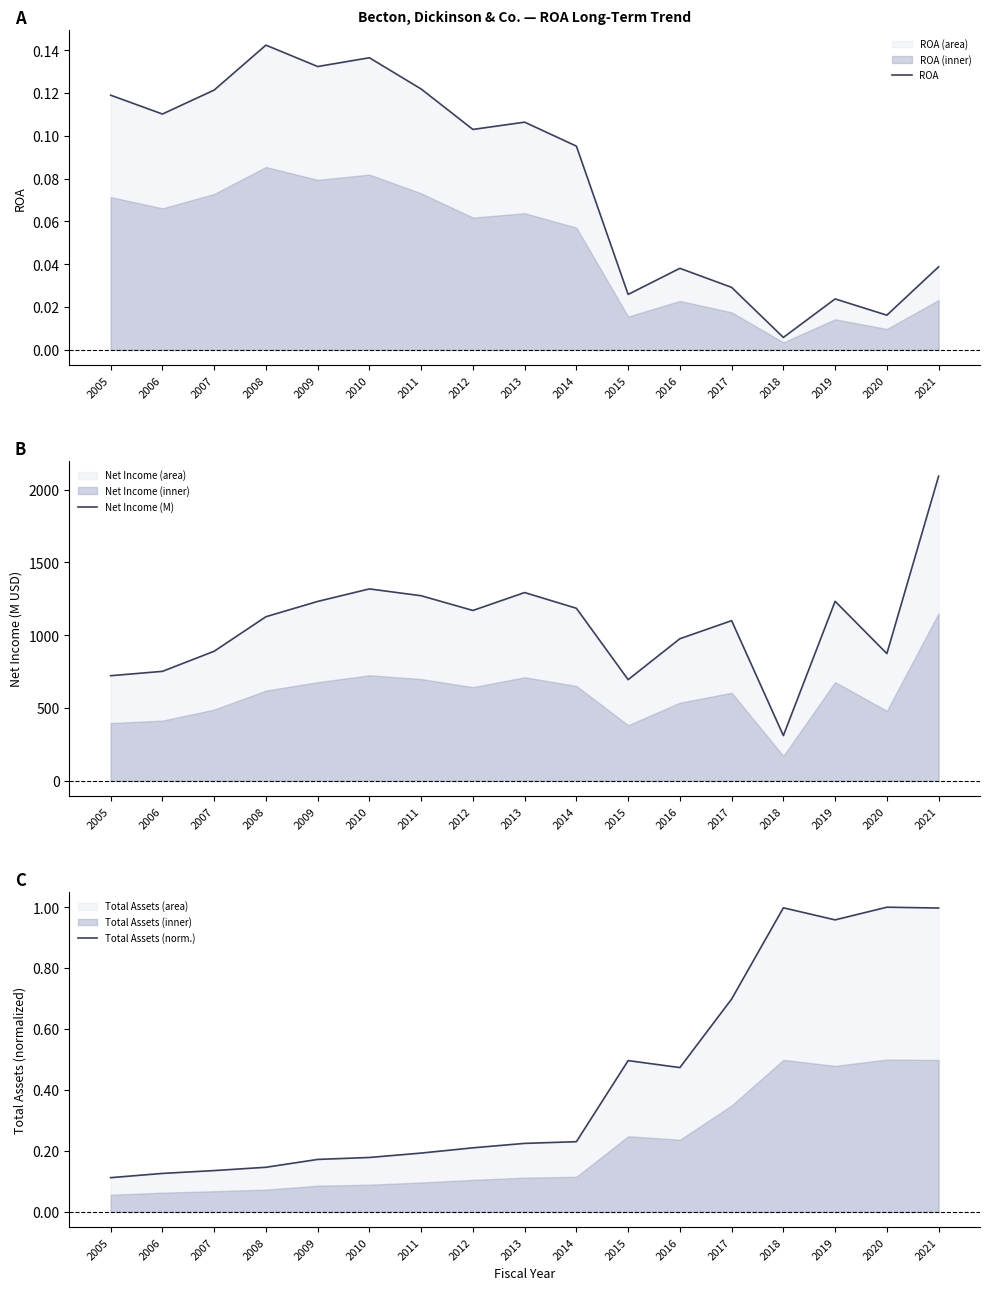

What is the difference between the maximum and minimum values in the Net Income (M) series?

1781